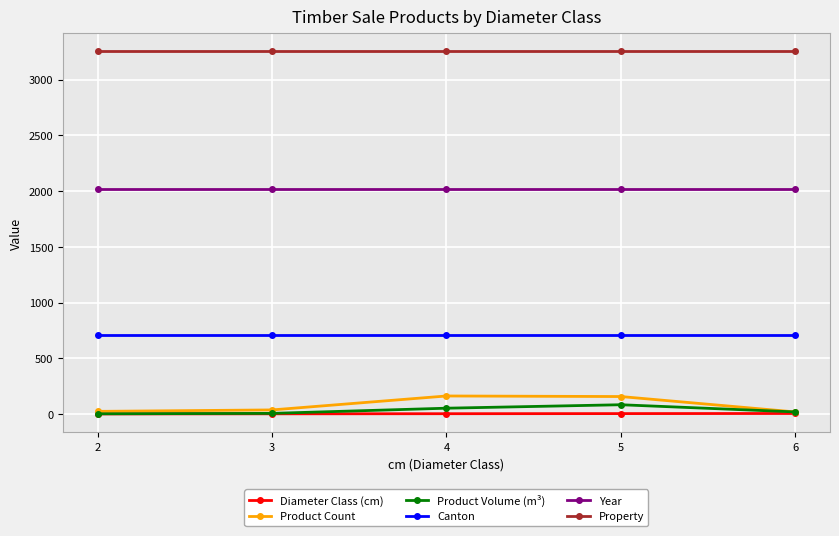

Read the Year value at 5.

2020.0